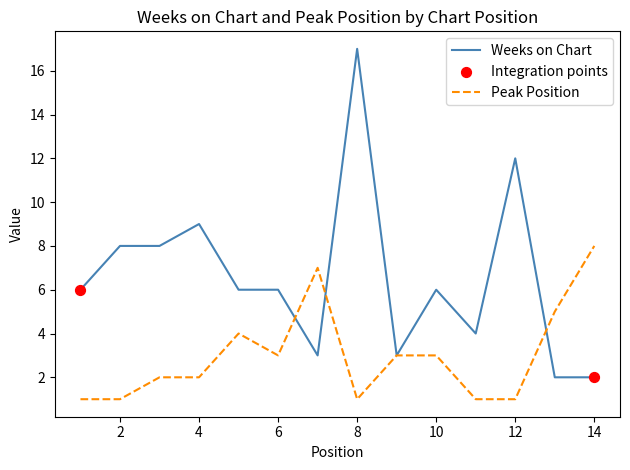

List the series in order of their peak value, lowest first.

Peak Position, Weeks on Chart